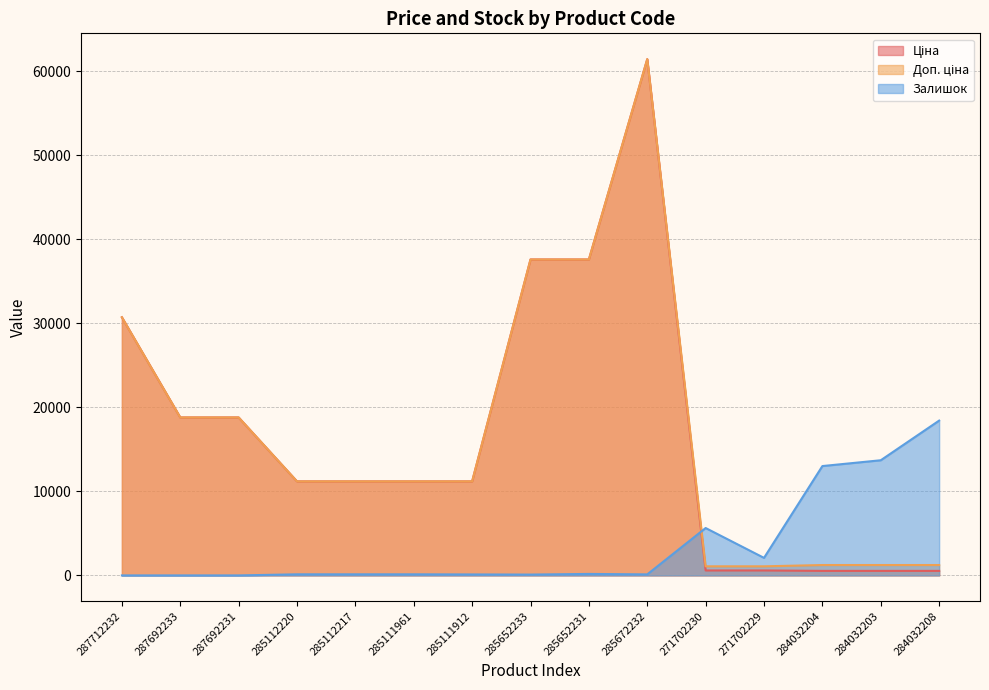

Reading right to left, list all the values displayed in this chart.

Ціна: 284032208=539.0	284032203=539.0	284032204=539.0	271702229=589.9	271702230=589.9	285672232=61434.3	285652231=37593.6	285652233=37593.6	285111912=11188.2	285111961=11188.2	285112217=11188.2	285112220=11188.2	287692231=18796.8	287692233=18796.8	287712232=30717.1
Доп. ціна: 284032208=1235.4	284032203=1235.4	284032204=1235.4	271702229=1081.7	271702230=1081.7	285672232=61434.3	285652231=37593.6	285652233=37593.6	285111912=11188.2	285111961=11188.2	285112217=11188.2	285112220=11188.2	287692231=18796.8	287692233=18796.8	287712232=30717.1
Залишок: 284032208=18422.6	284032203=13703.8	284032204=13013.2	271702229=2087.0	271702230=5639.6	285672232=122.8	285652231=176.5	285652233=99.7	285111912=115.1	285111961=130.4	285112217=130.4	285112220=130.4	287692231=0.0	287692233=0.0	287712232=0.0